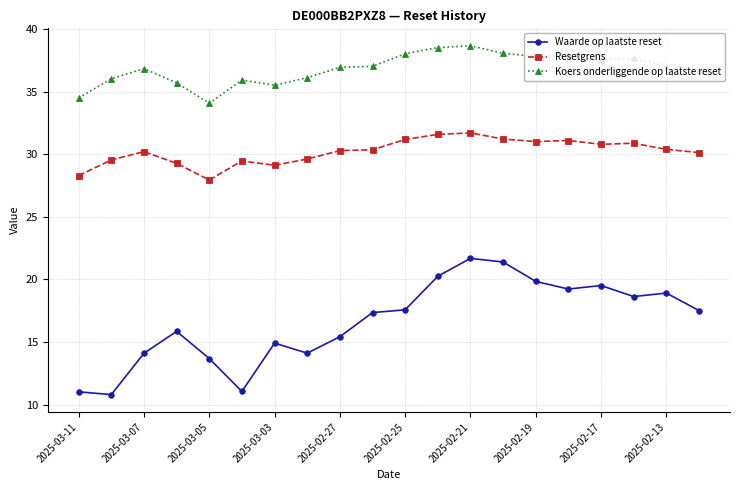

How many values in the Waarde op laatste reset series exceed 17?

11